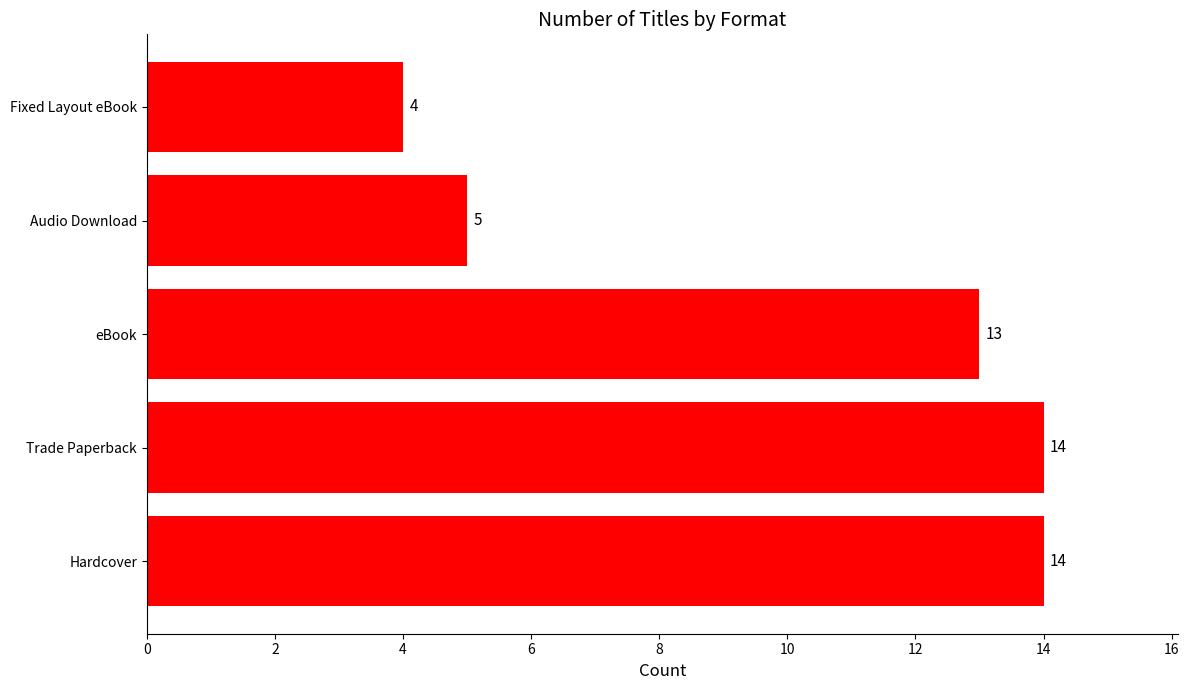

What is the maximum value shown in the chart?

14